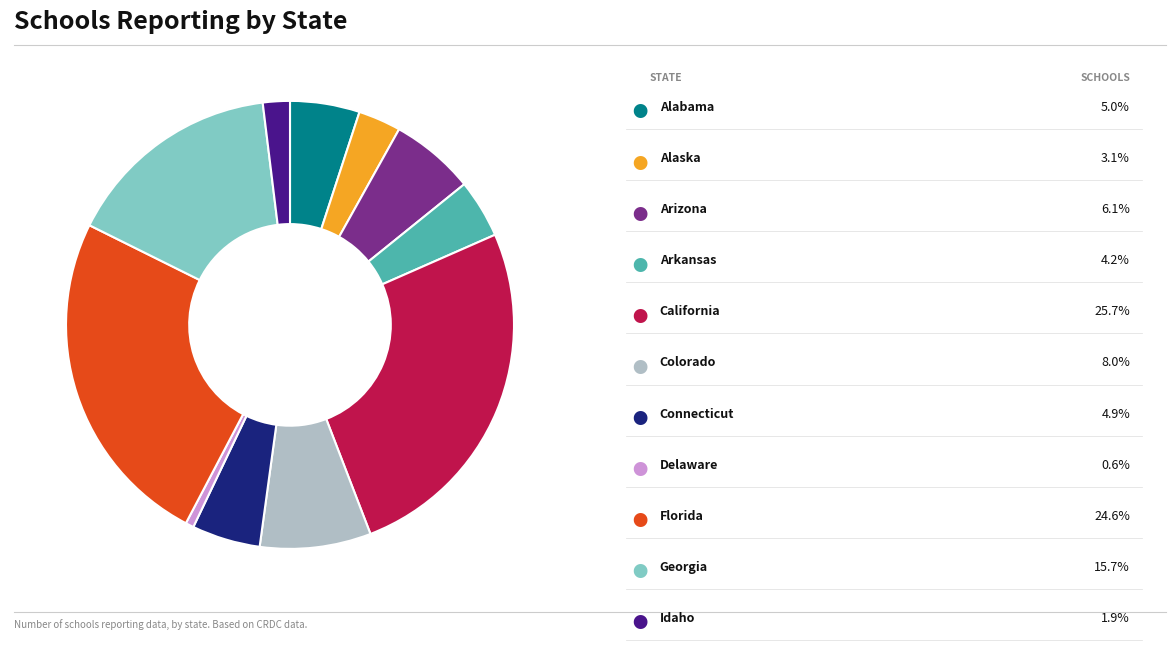

Is there a majority slice in this chart?

No